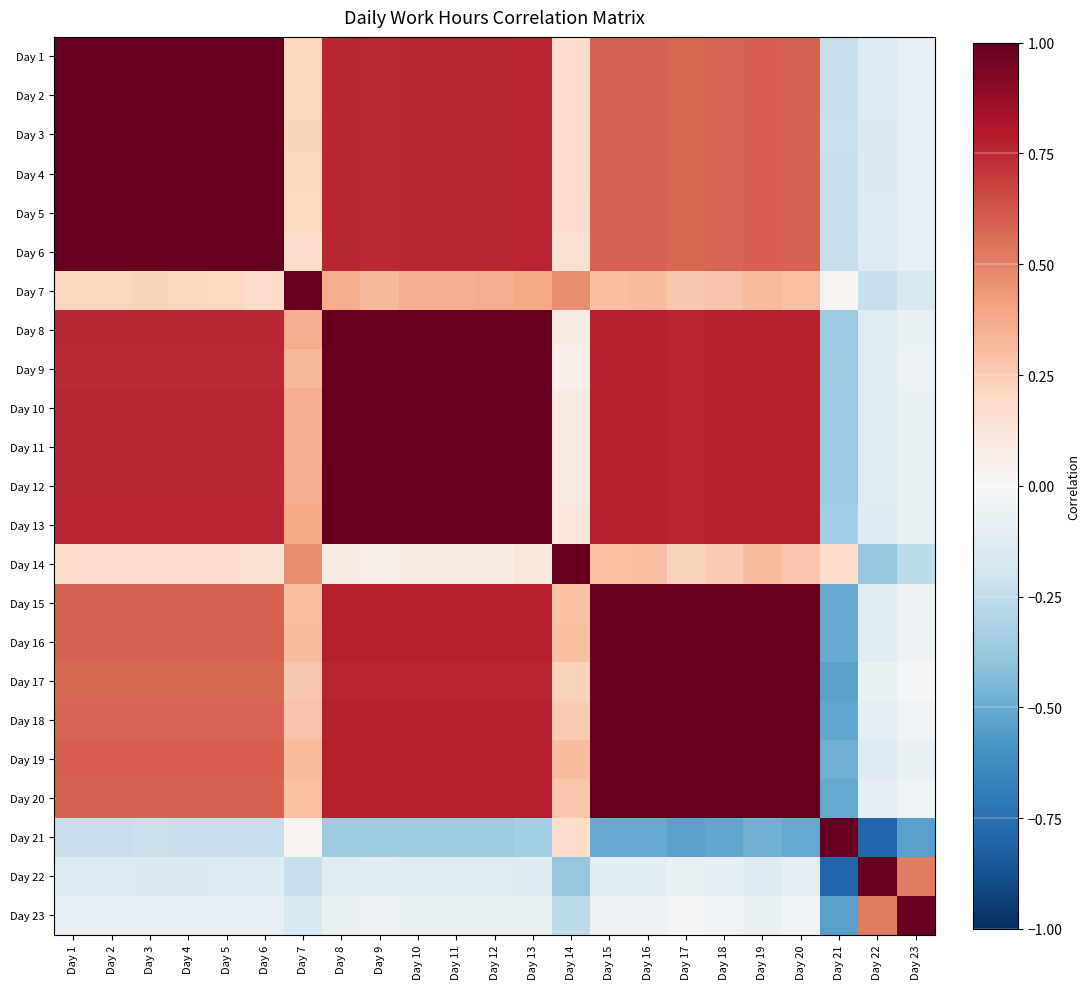

Count the number of categories in the chart.

23